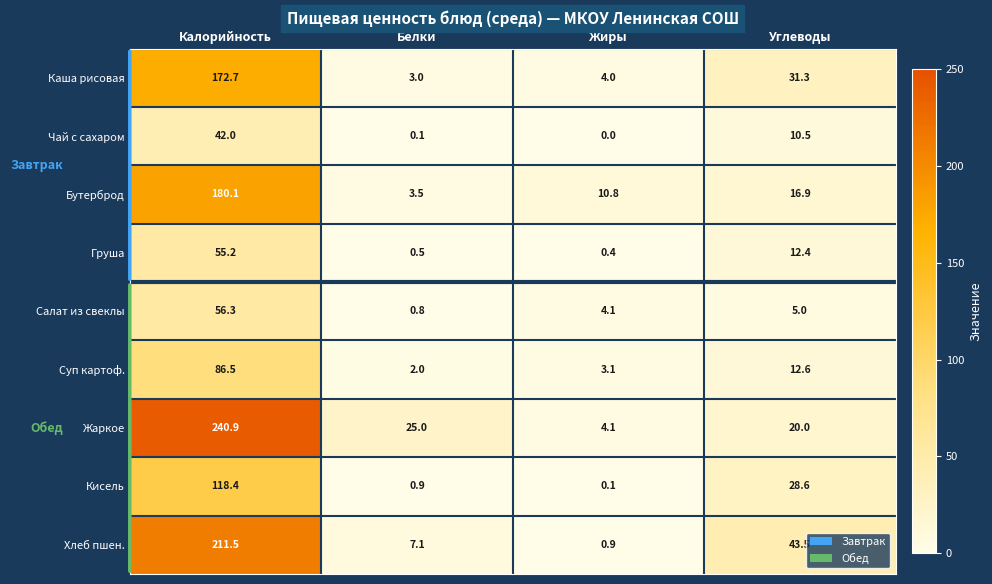

Rank the series by their maximum value, from highest to lowest.

Жаркое, Хлеб пшен., Бутерброд, Каша рисовая, Кисель, Суп картоф., Салат из свеклы, Груша, Чай с сахаром